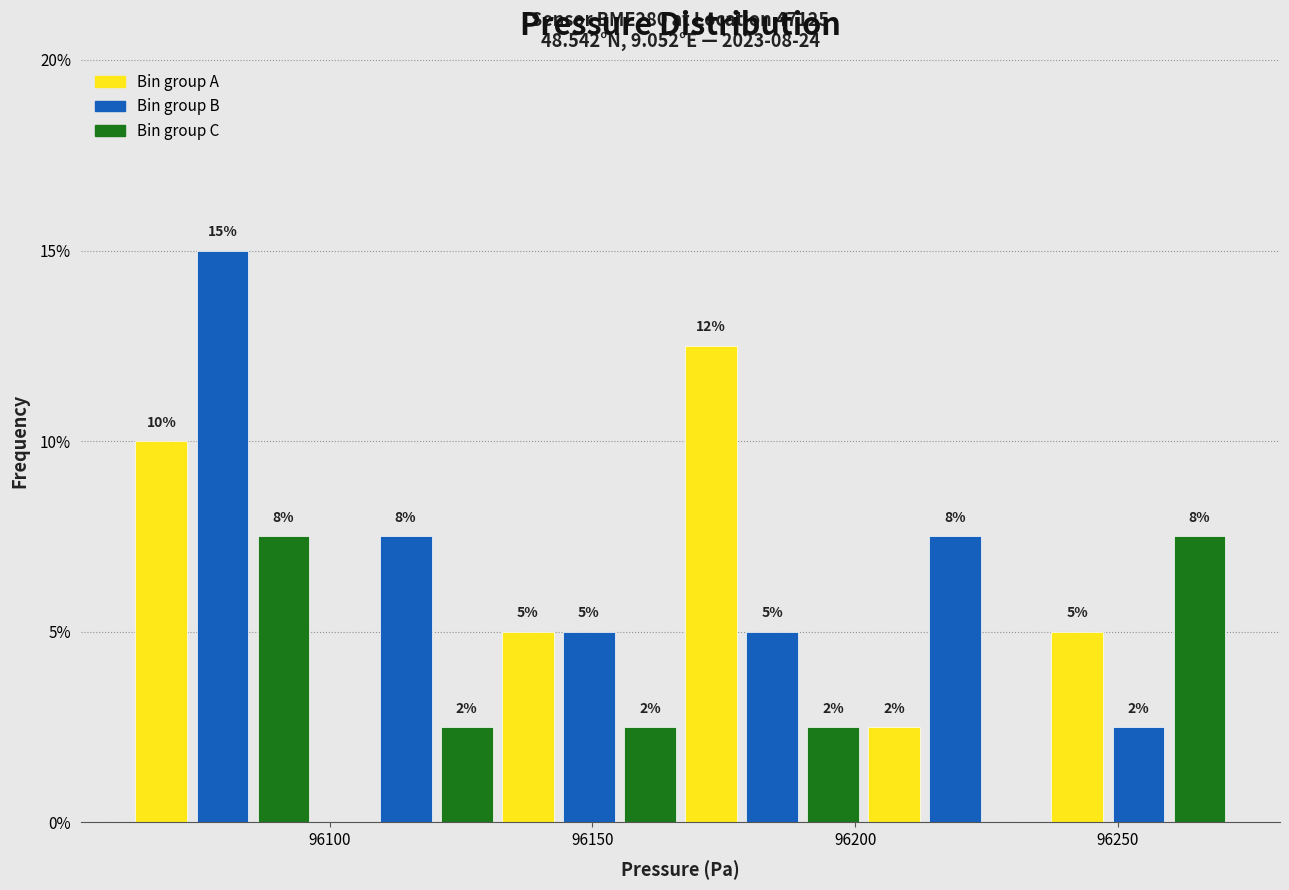

Around what value on the x-axis is the tallest bar? Give the approximate position of its centre, as read against the axis.

96080